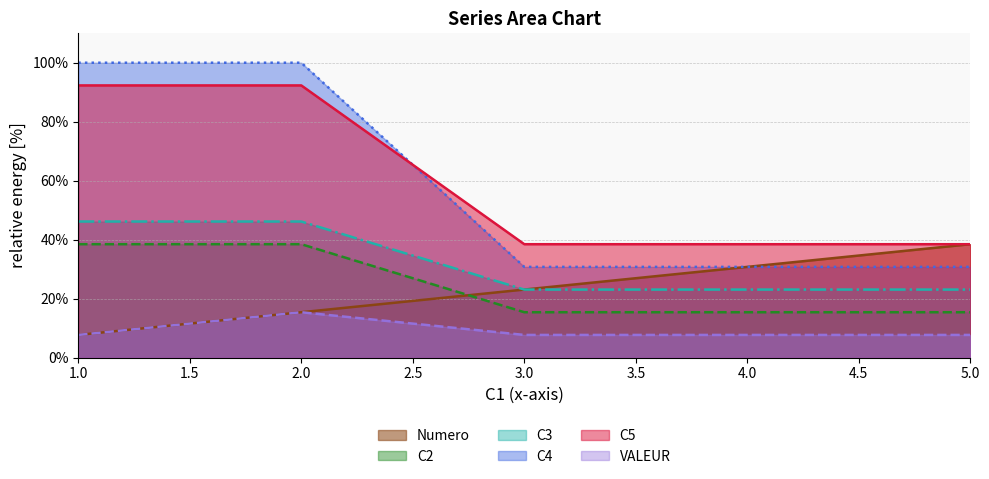

List the labels in order of Numero value, smallest first.

1.0, 2.0, 3.0, 4.0, 5.0